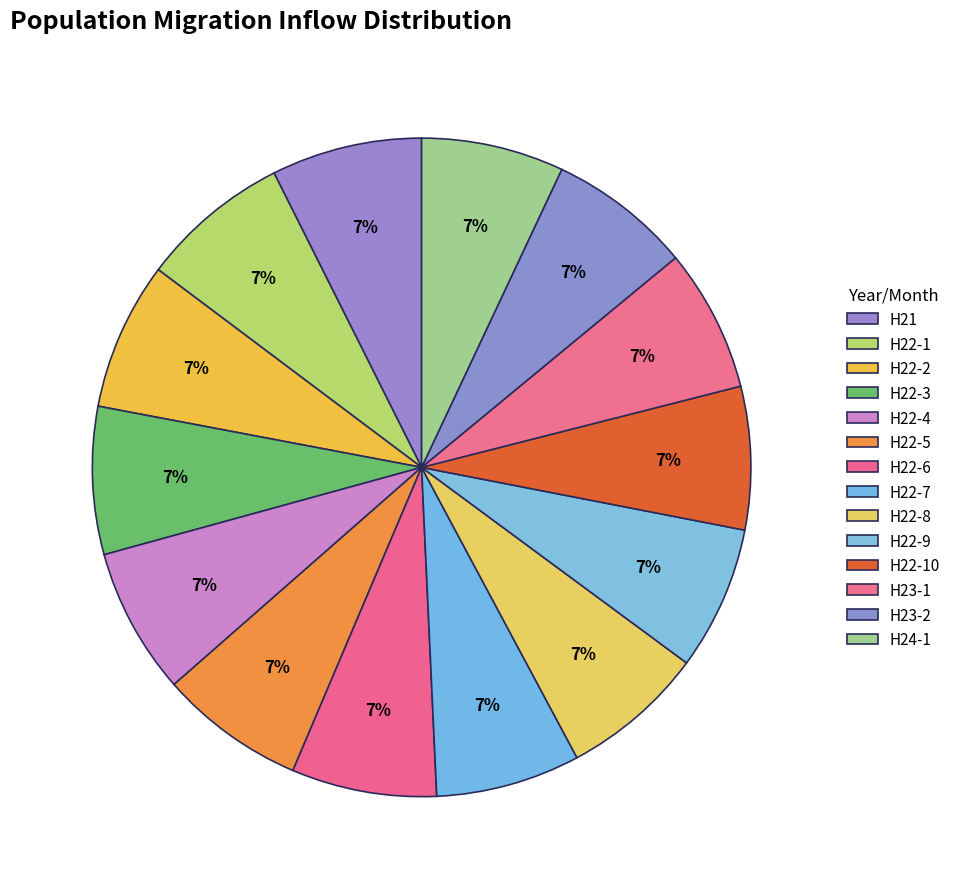

How many segments does this pie chart have?

14